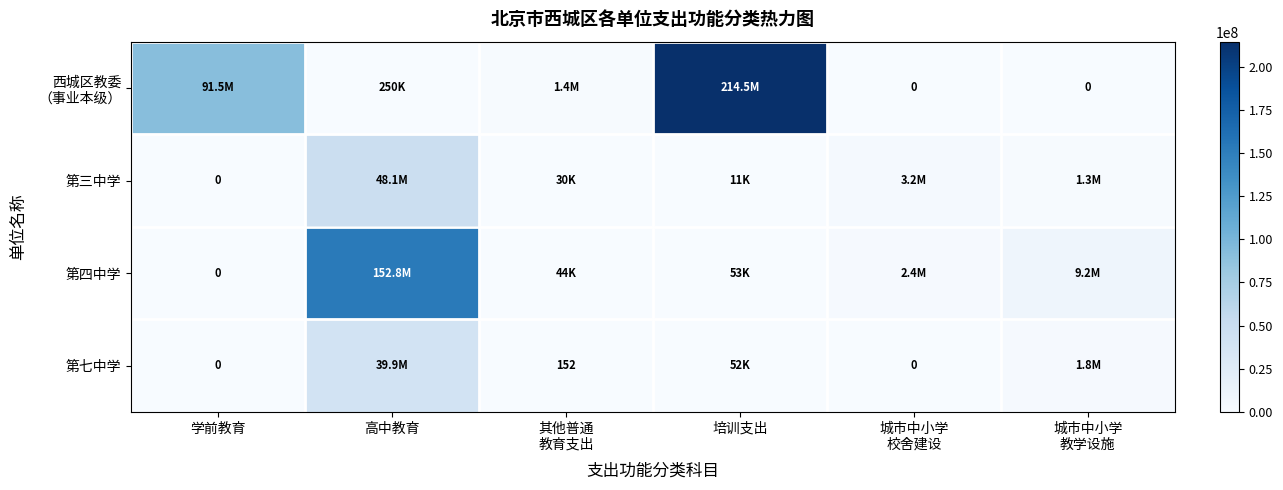

How many values in 西城区教委 （事业本级） are above zero?

4